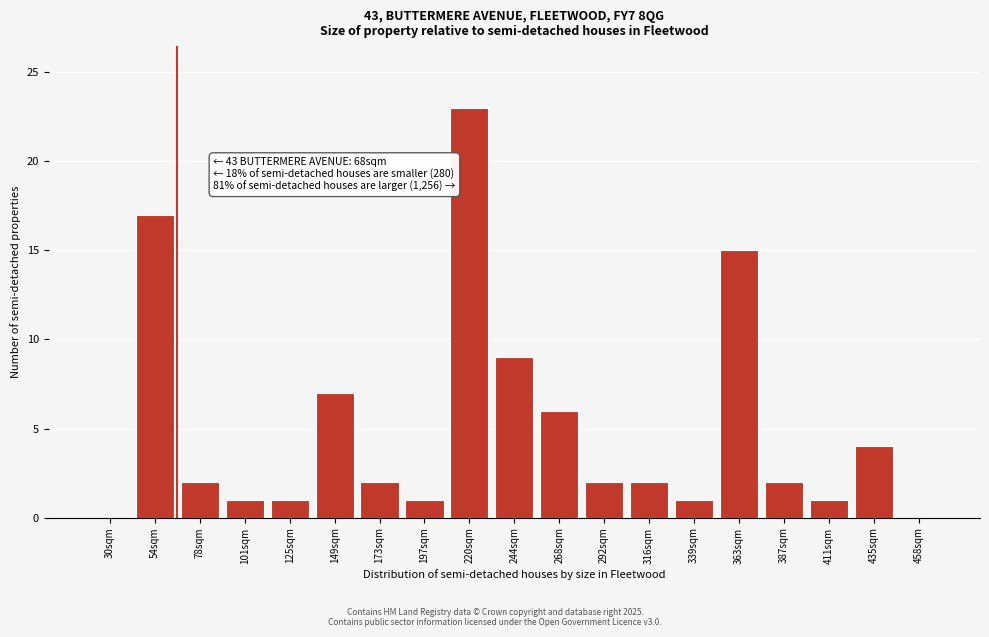

Reading left to right, extract all data points from this chart.

30sqm=0	54sqm=17	78sqm=2	101sqm=1	125sqm=1	149sqm=7	173sqm=2	197sqm=1	220sqm=23	244sqm=9	268sqm=6	292sqm=2	316sqm=2	339sqm=1	363sqm=15	387sqm=2	411sqm=1	435sqm=4	458sqm=0